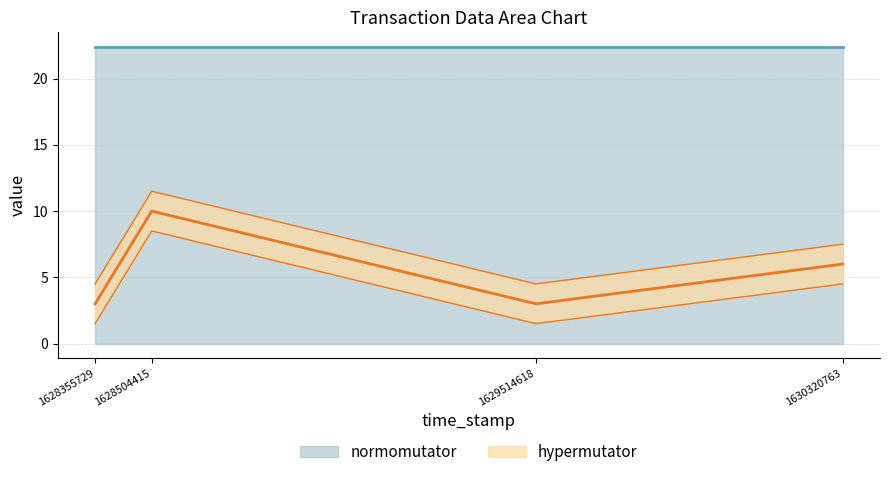

How many data points in hypermutator are less than 6?

2